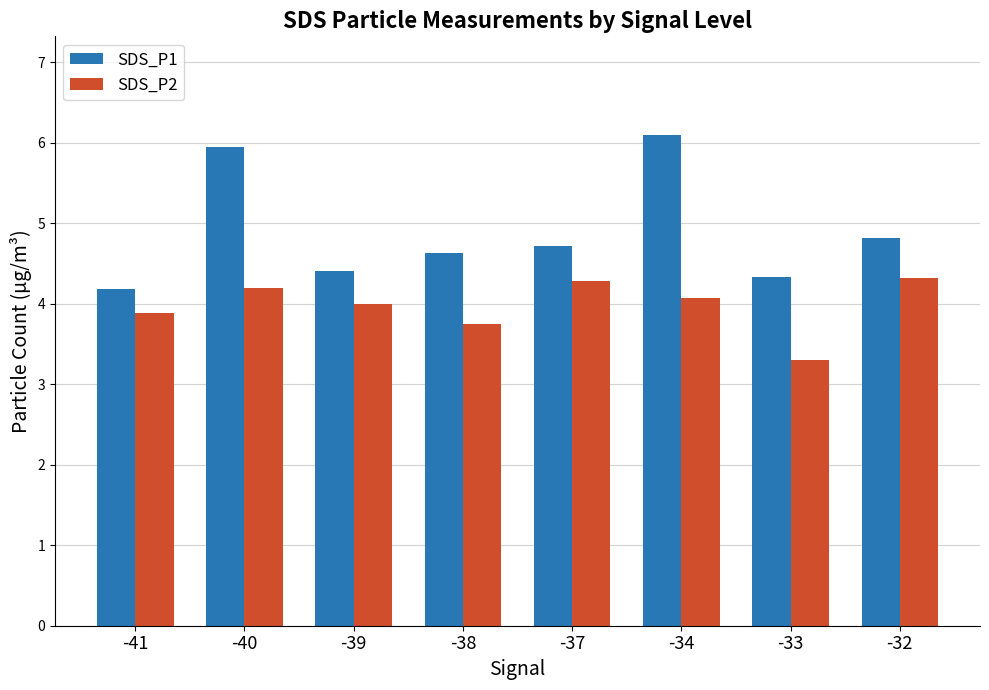

What is the greatest value displayed?

6.1